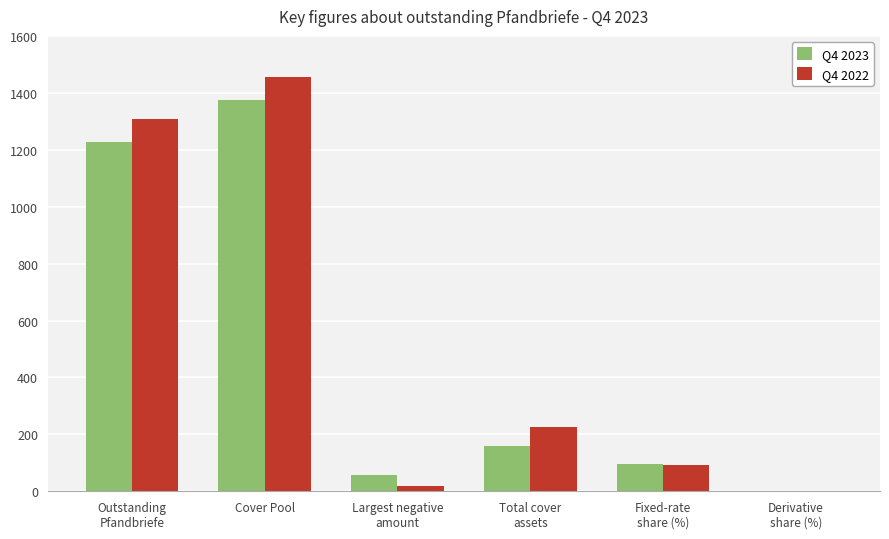

How many distinct data groups are displayed?

2